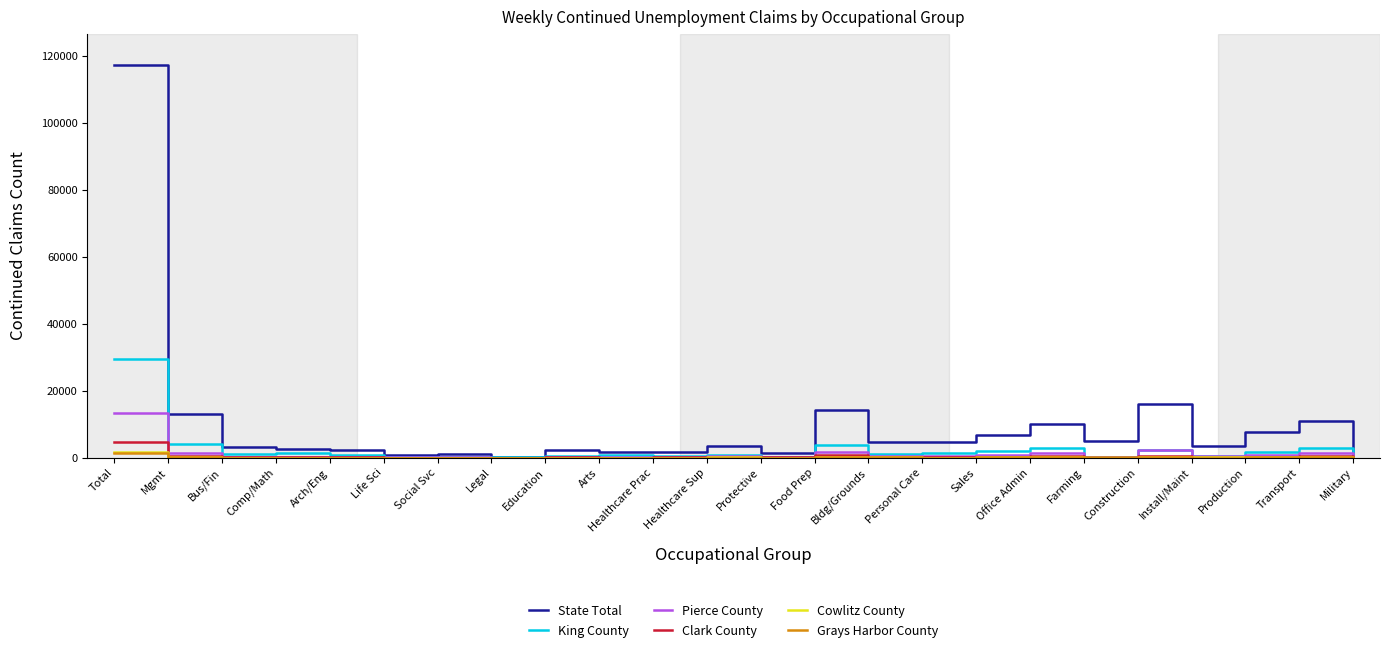

The Cowlitz County series shows 6 at Comp/Math. True or false?

True